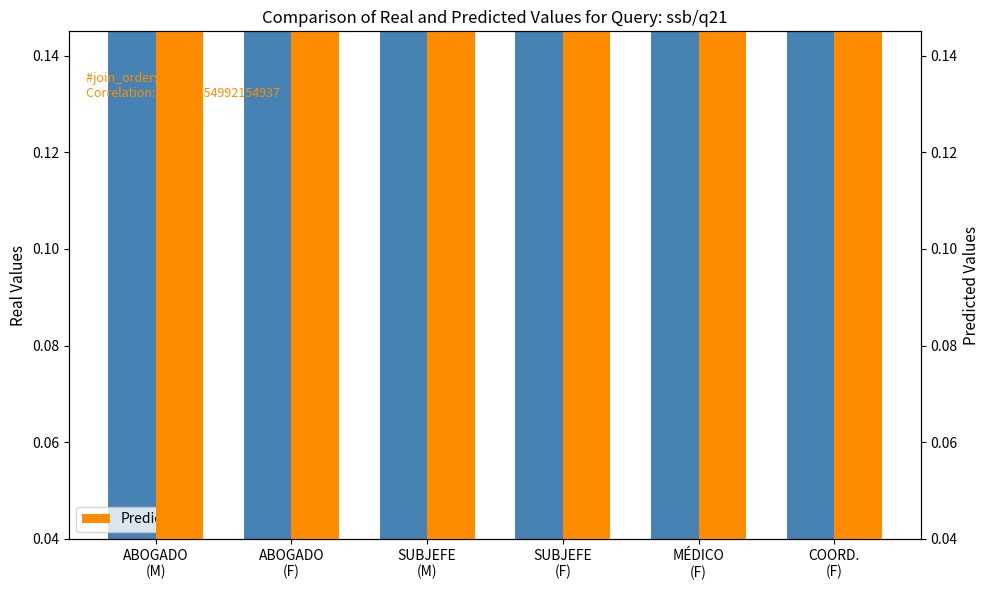

Which category has the highest value in the Predicted series?

COORD.
(F)